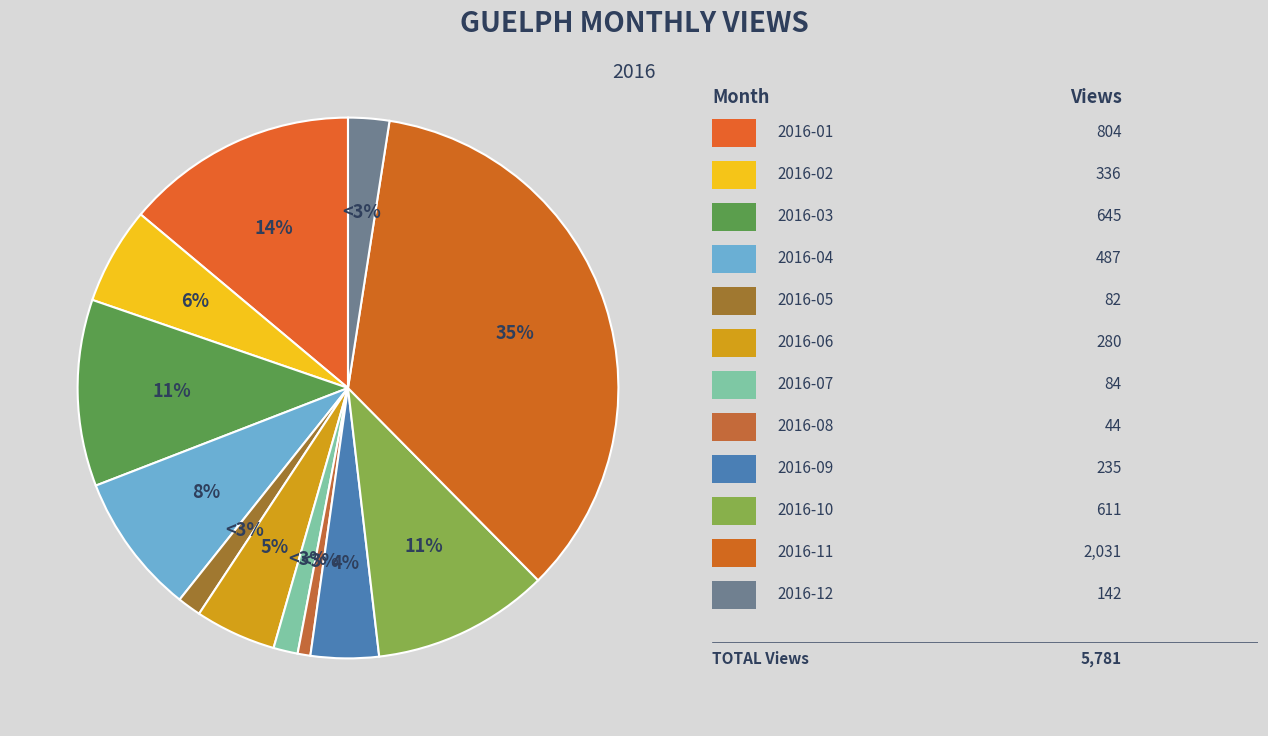

To the nearest percent, what is the combined percentage of 2016-12 and 2016-05?

4%